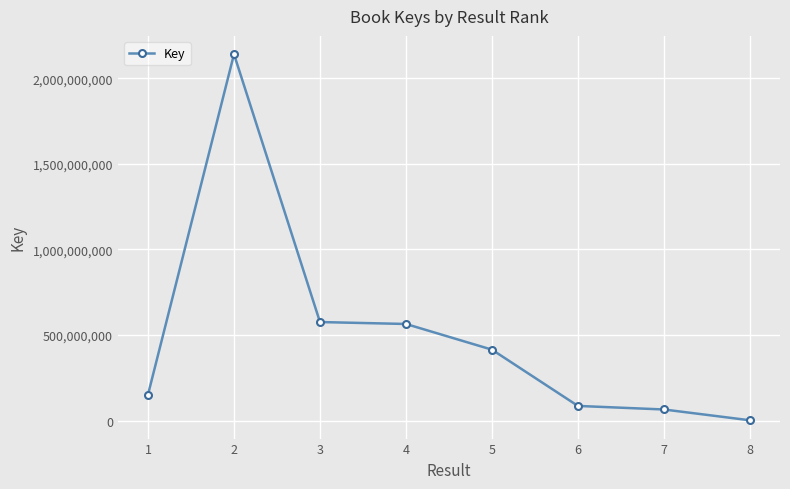

At which category does the chart reach its minimum across all series?

8